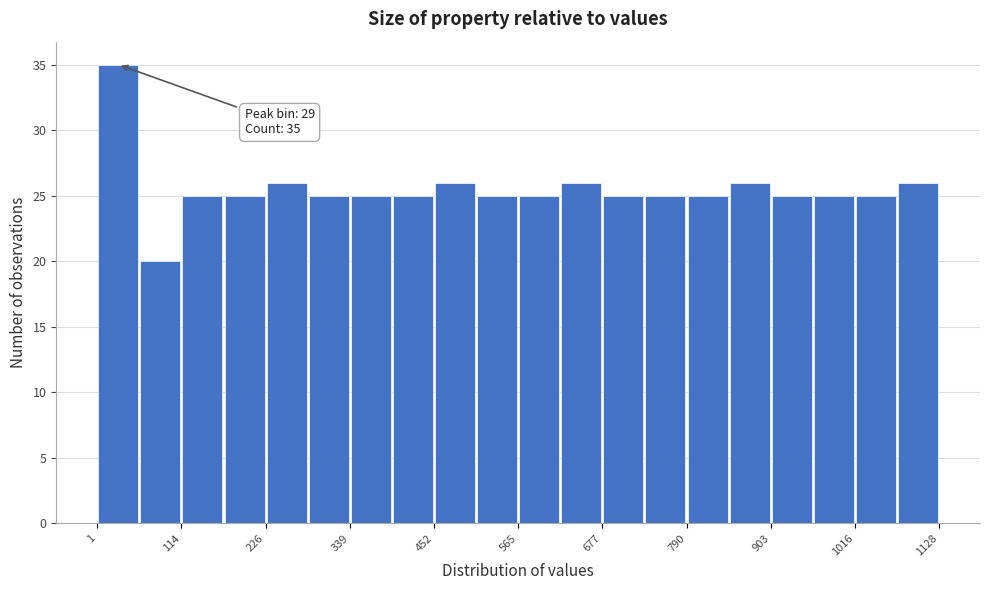

Read against the x-axis, roughly where is the centre of the tallest bar?

20